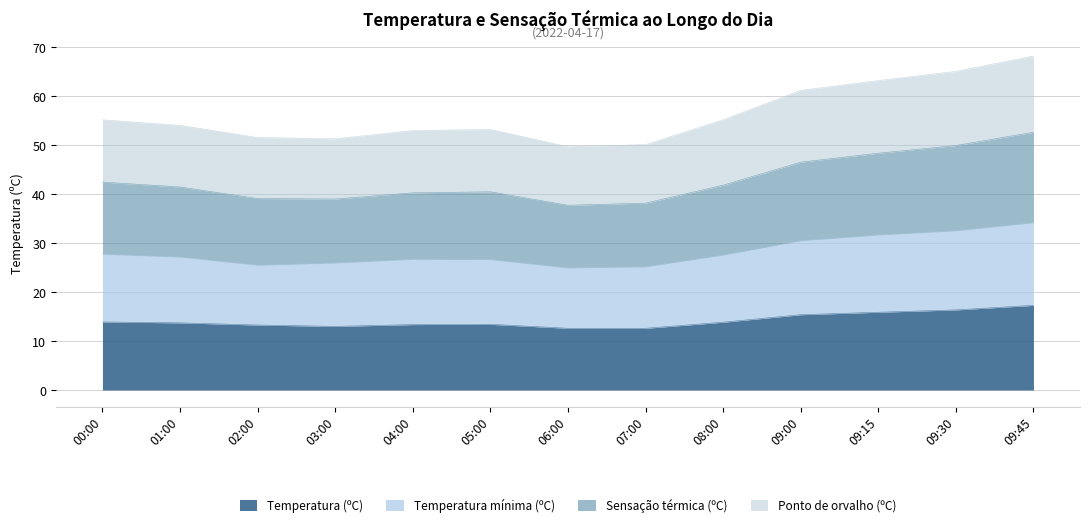

What is the total value across all series at 09:30?

65.1